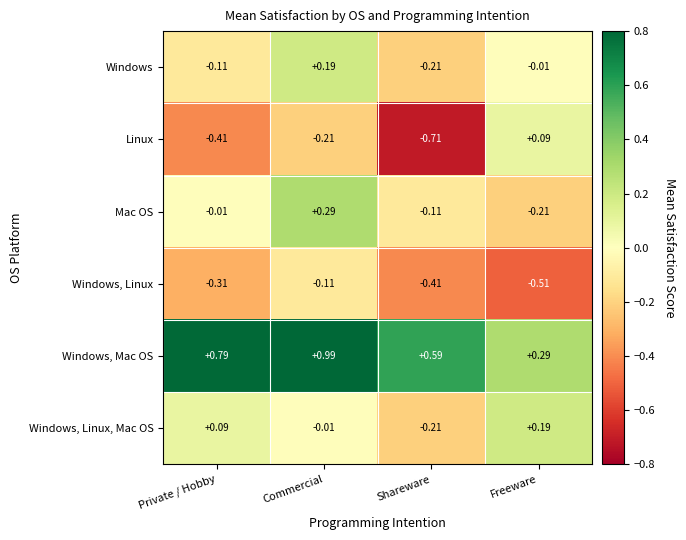

At which category does the chart reach its minimum across all series?

Shareware